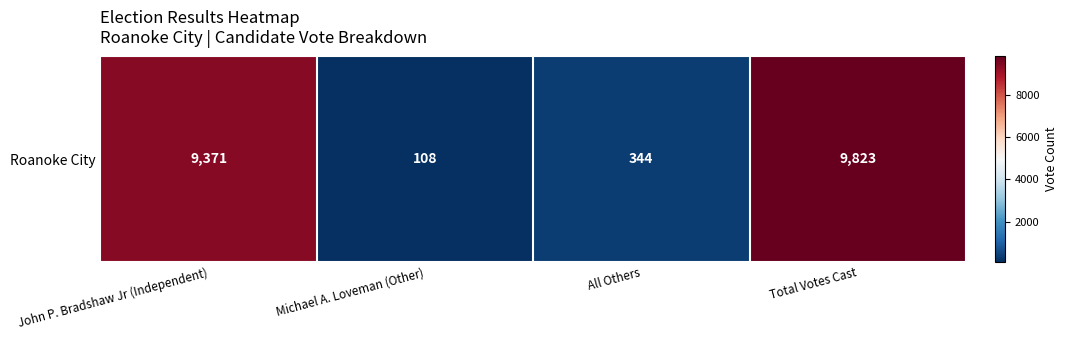

What is the greatest value displayed?

9823